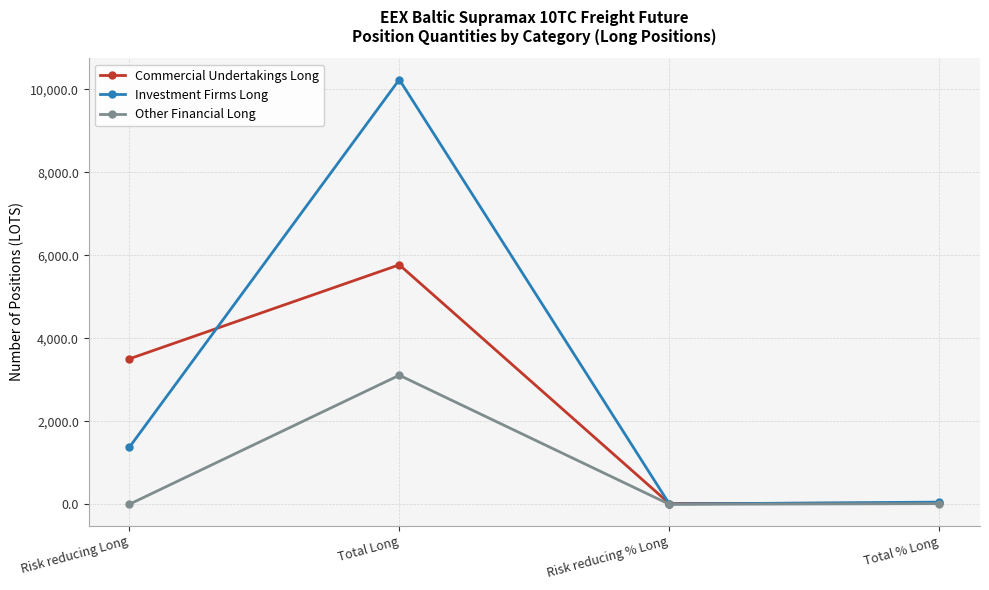

What is the total value across all series at Total Long?

19115.4